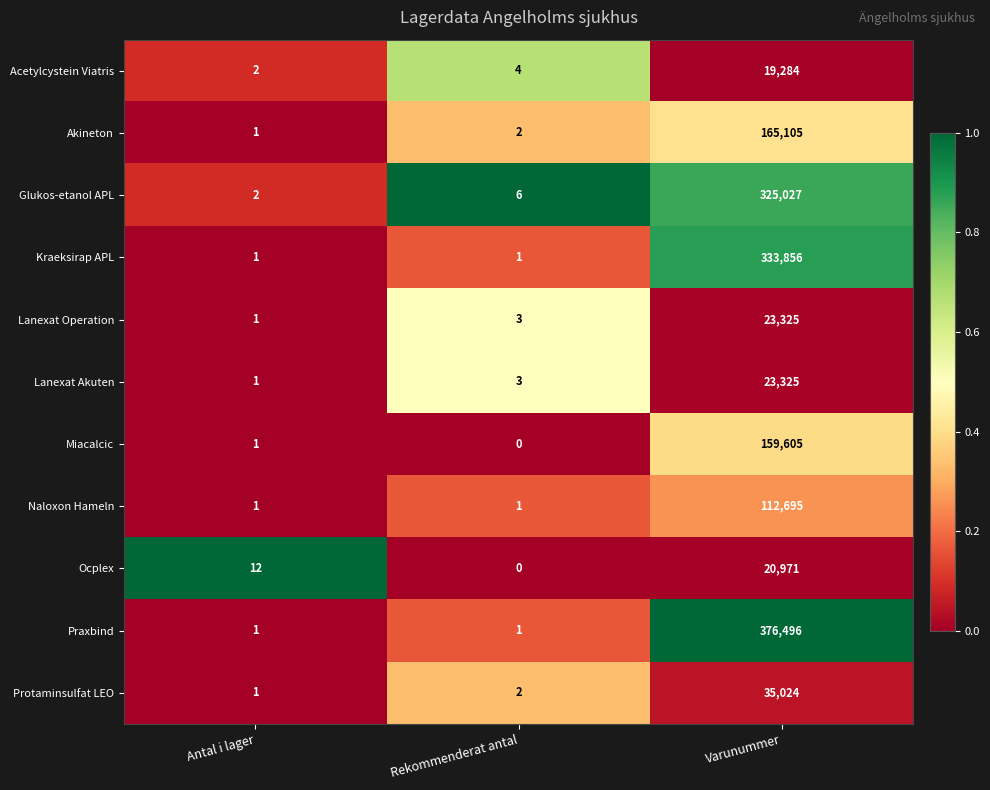

Which category has the lowest value across all series?

Rekommenderat antal